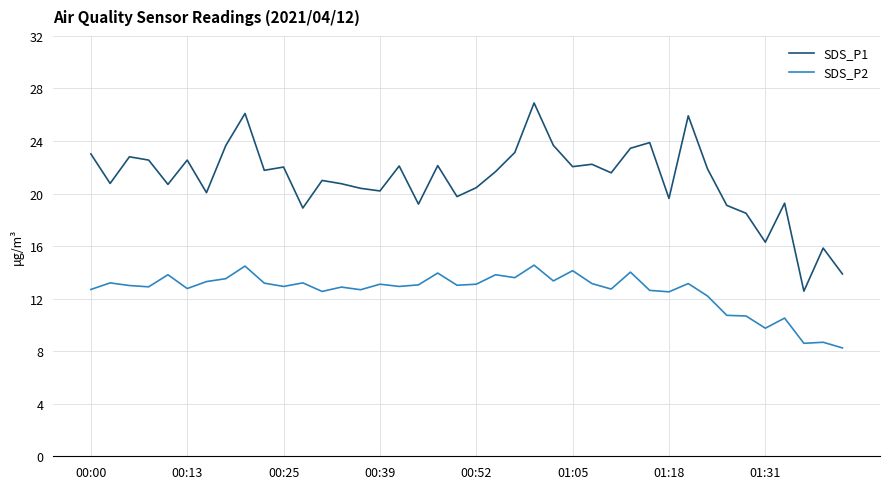

True or false: SDS_P1 and SDS_P2 intersect in this chart.

False